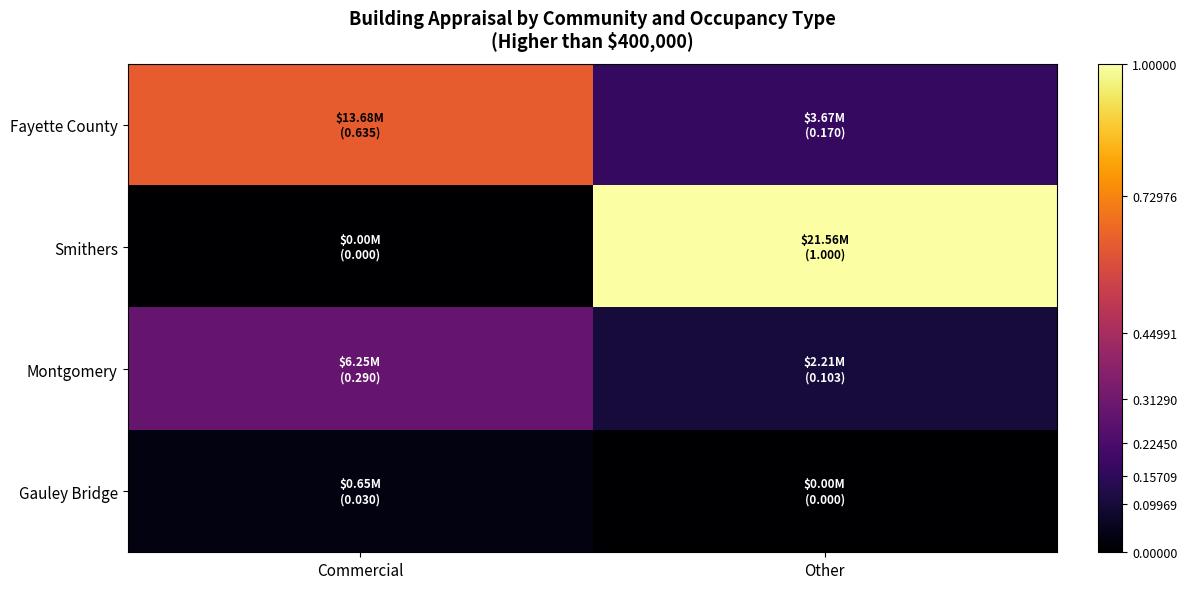

Which category has the lowest value across all series?

Commercial